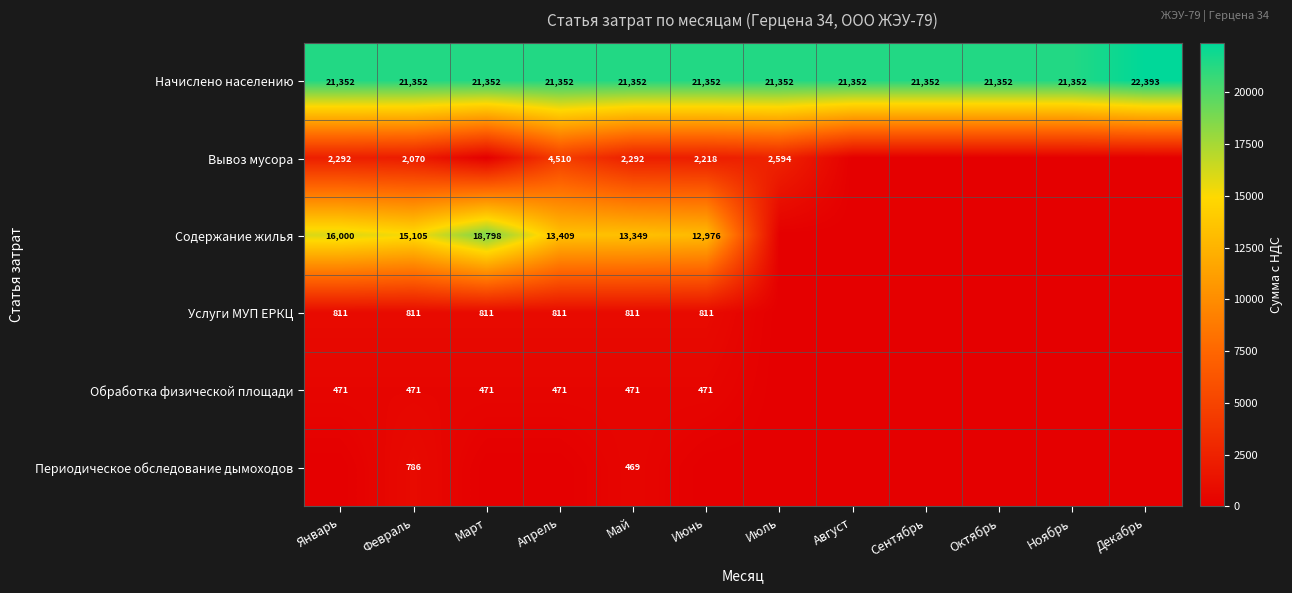

What is the maximum value shown in the chart?

22393.0